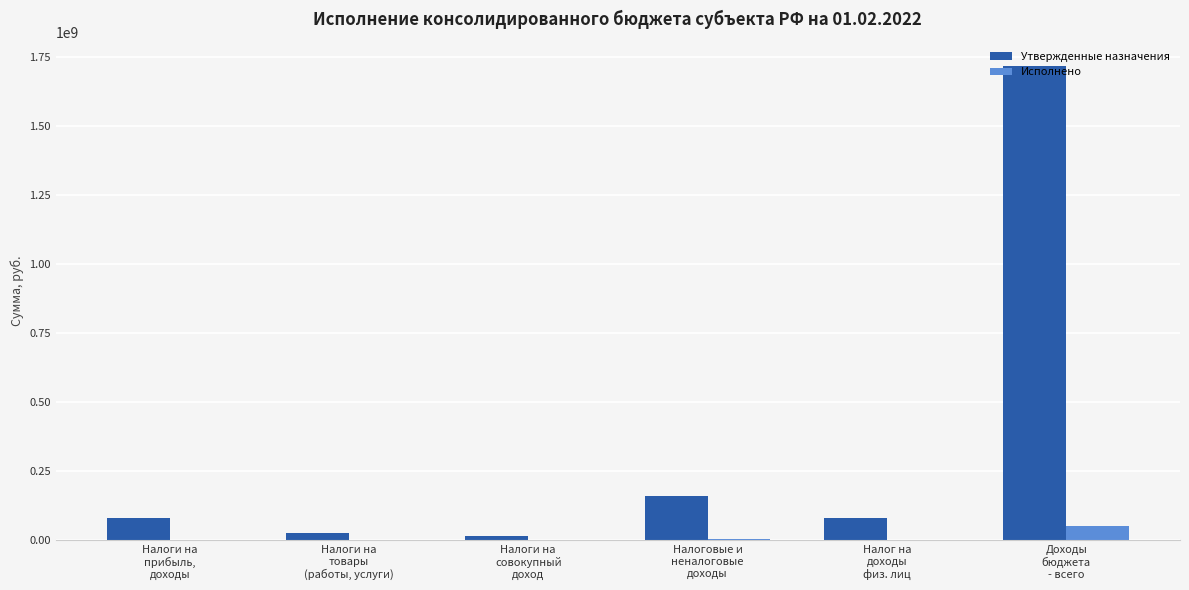

What is the sum of all Утвержденные назначения values?

2088128034.0